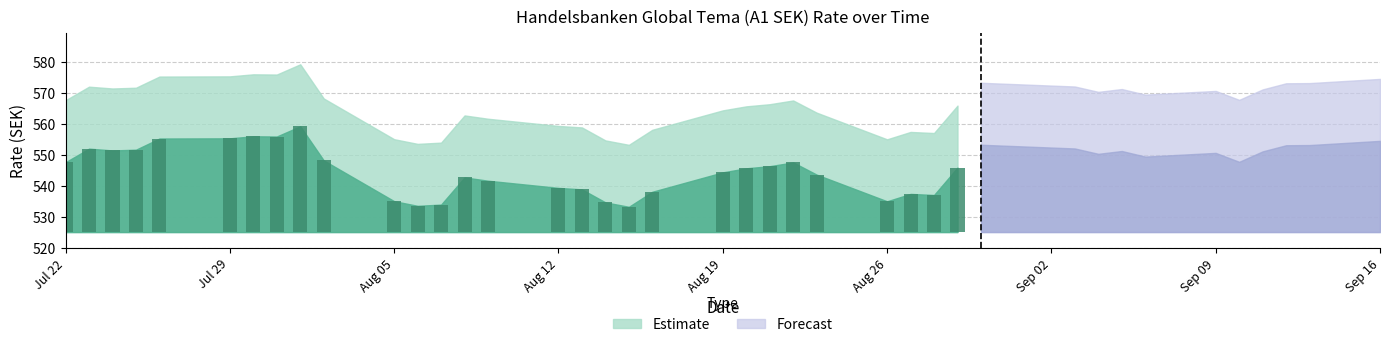

List the labels in order of value, smallest first.

15.08.2019, 06.08.2019, 07.08.2019, 14.08.2019, 26.08.2019, 05.08.2019, 28.08.2019, 27.08.2019, 16.08.2019, 13.08.2019, 12.08.2019, 09.08.2019, 08.08.2019, 23.08.2019, 19.08.2019, 20.08.2019, 29.08.2019, 21.08.2019, 22.08.2019, 22.07.2019, 10.09.2019, 02.08.2019, 06.09.2019, 04.09.2019, 09.09.2019, 11.09.2019, 05.09.2019, 24.07.2019, 25.07.2019, 23.07.2019, 03.09.2019, 12.09.2019, 13.09.2019, 30.08.2019, 16.09.2019, 26.07.2019, 29.07.2019, 31.07.2019, 30.07.2019, 01.08.2019